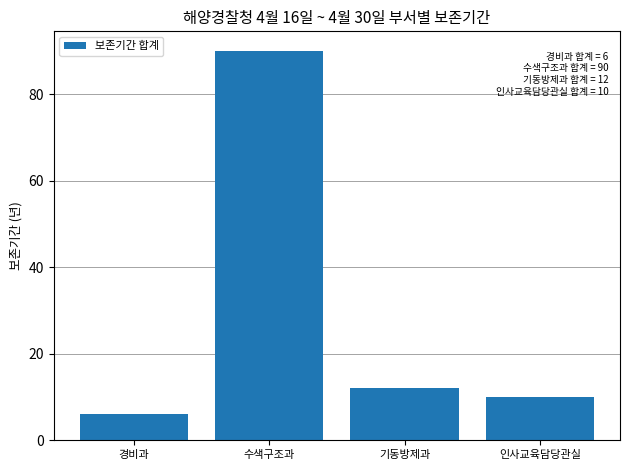

How many bars are there in total?

4